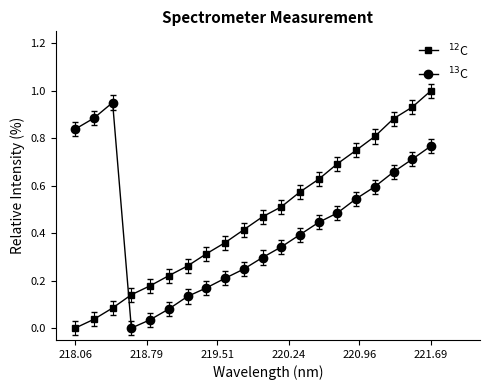

What is the greatest value displayed?

1.0